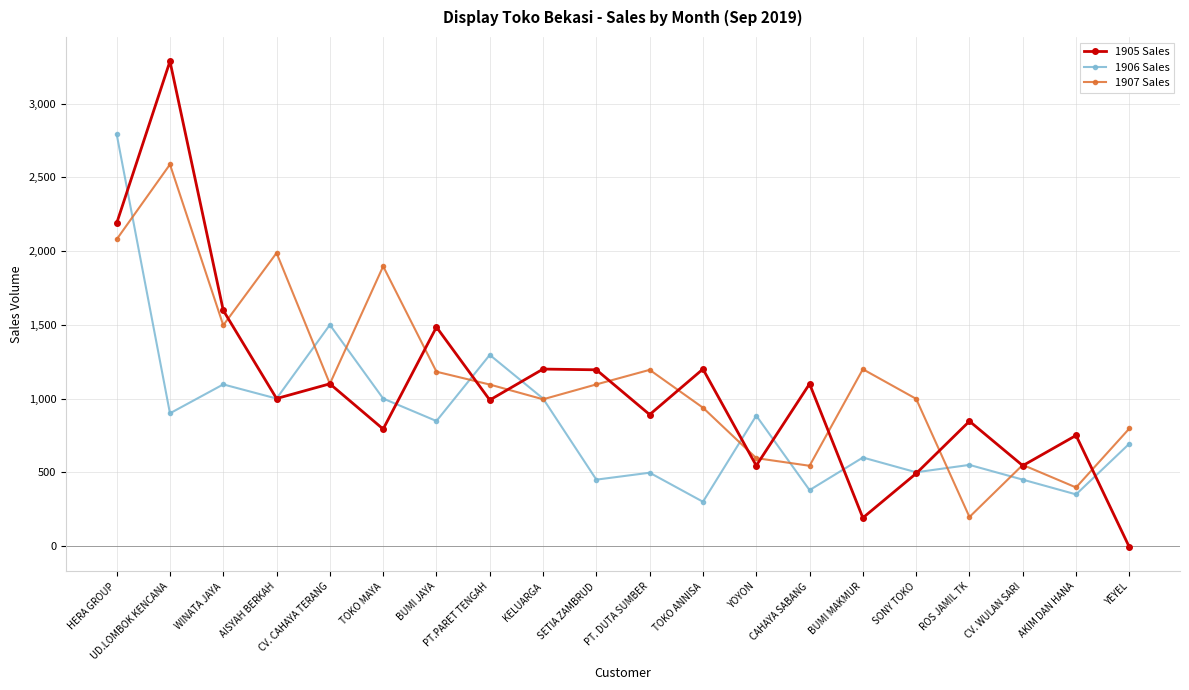

At which category does the chart reach its minimum across all series?

YEYEL